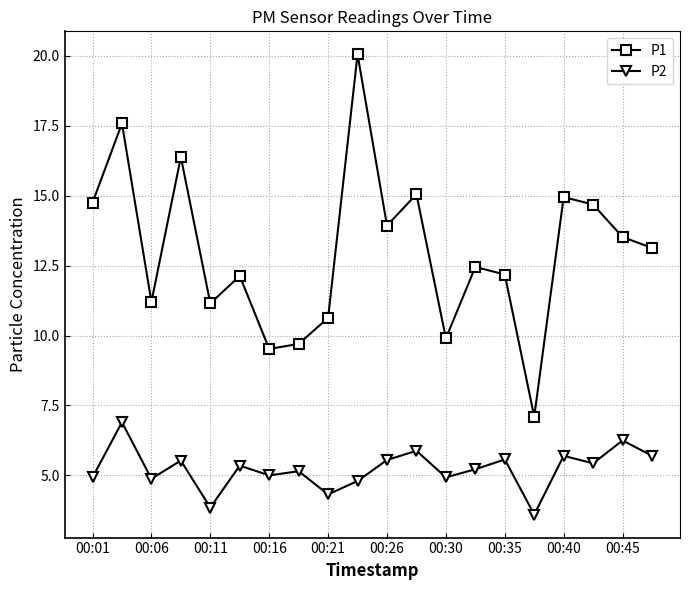

True or false: P1 and P2 intersect in this chart.

False